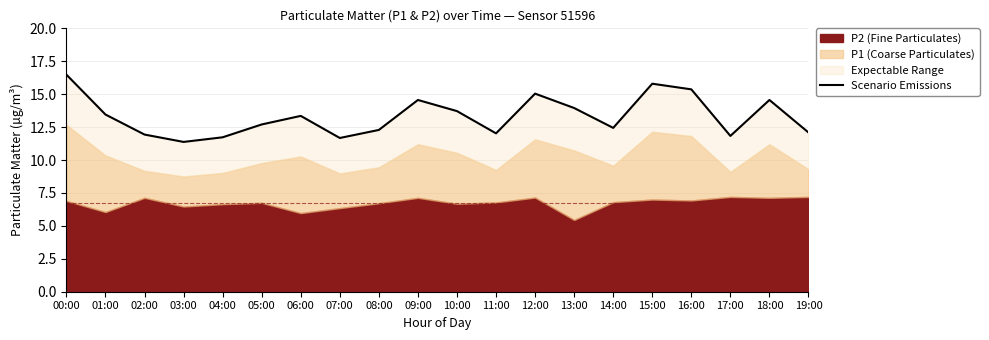

What is the difference between the values at 10:00 and 12:00?

1.3